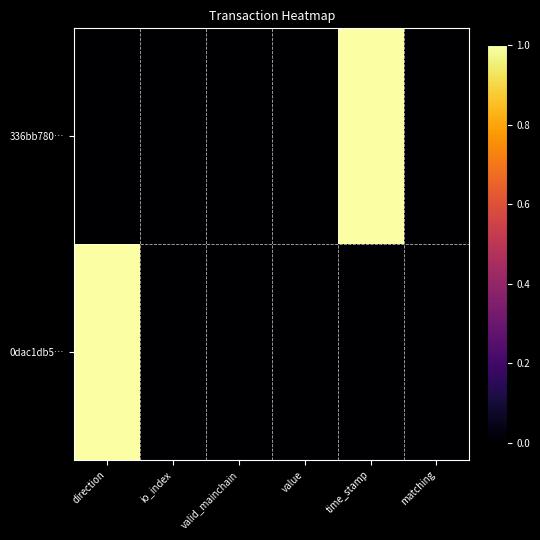

Reading left to right, extract all data points from this chart.

336bb780…: direction=0	io_index=0	valid_mainchain=0	value=0	time_stamp=1	matching=0
0dac1db5…: direction=1	io_index=0	valid_mainchain=0	value=0	time_stamp=0	matching=0